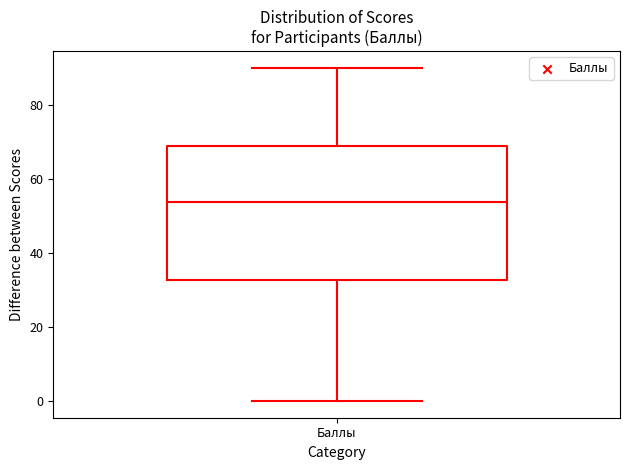

Read this box plot against the y-axis: the position of the median line, the range covered by the box, and the ends of both whiskers. The values are not printed on the chart, so give them approximately, as read against the axis.

median 54, box 32 to 70, whiskers 0 to 90